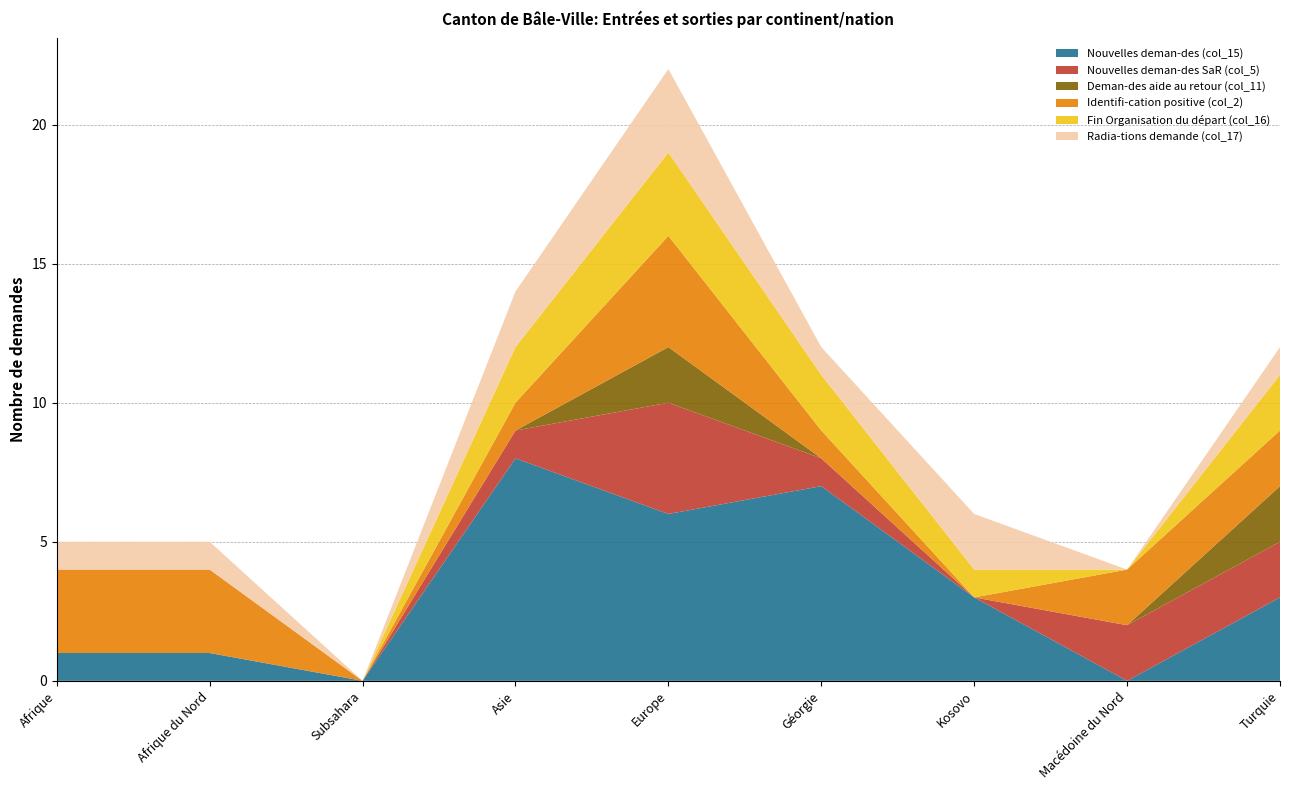

Which series changed the most between Asie and Turquie?

Nouvelles deman-des (col_15)